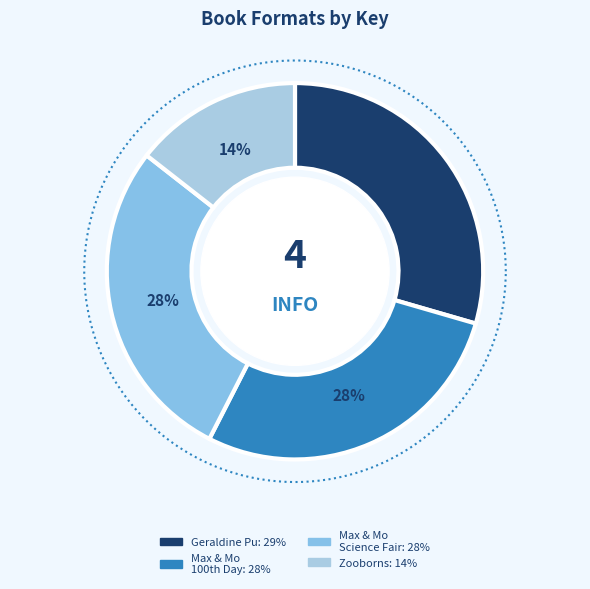

The Geraldine Pu (9781534484696) slice represents 29% of the pie. True or false?

True